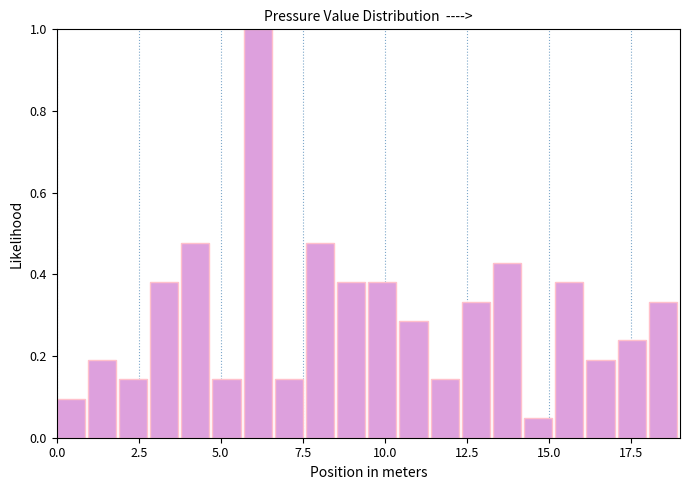

Read against the x-axis, roughly where is the centre of the tallest bar?

6.0